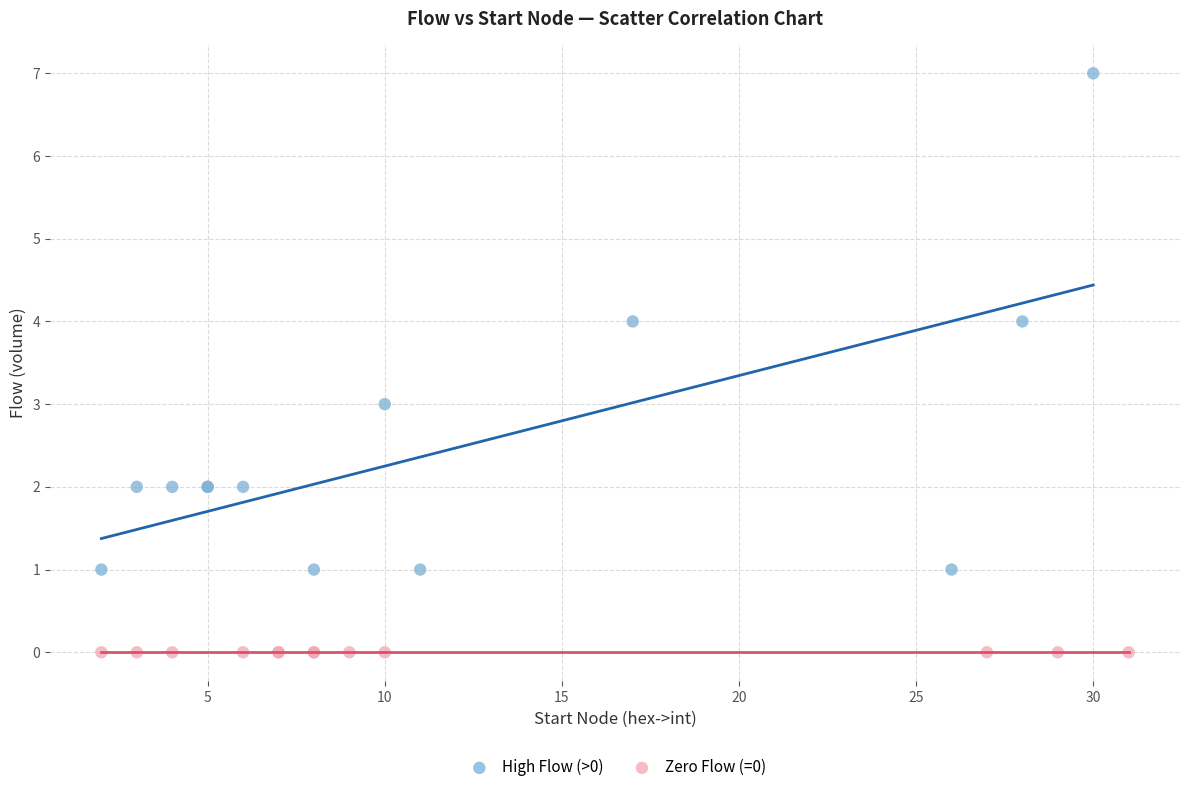

Which series contains the lowest Y value?

Zero Flow (=0)